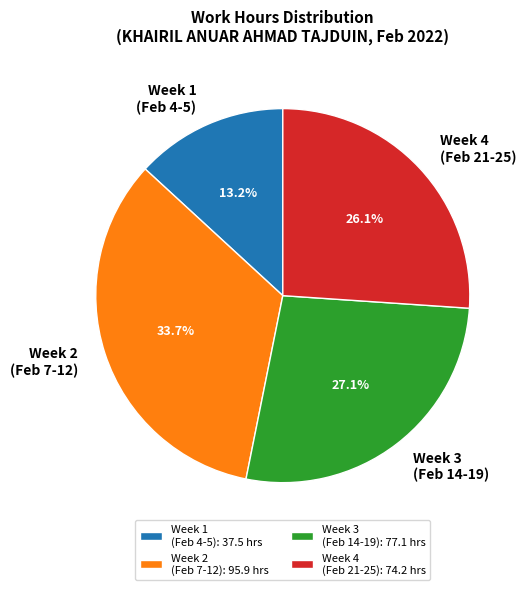

What is the ratio of the value at Week 4 (Feb 21-25) to the value at Week 1 (Feb 4-5)?

2.0